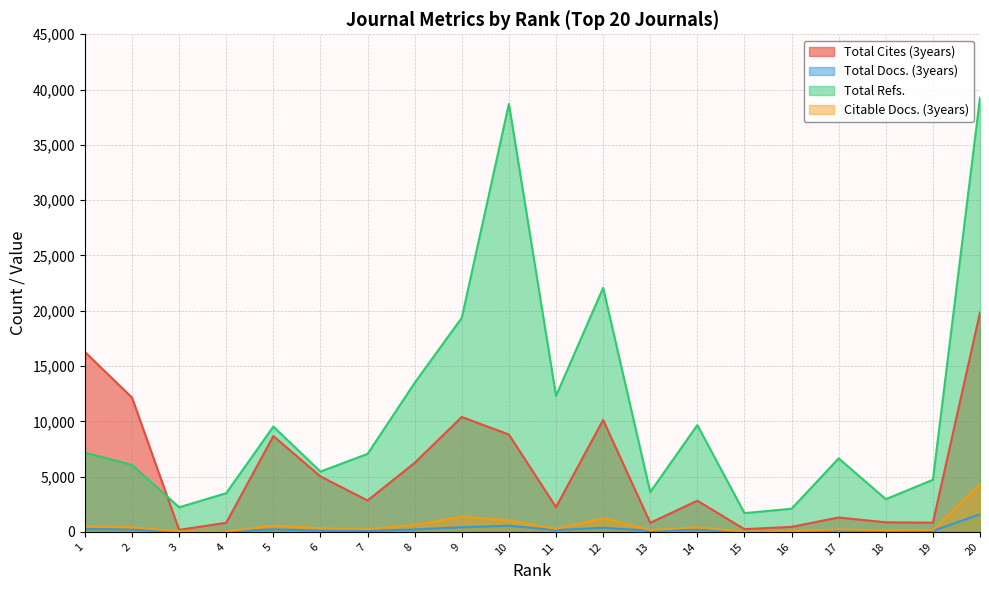

Rank the series by their maximum value, from lowest to highest.

Total Docs. (3years), Citable Docs. (3years), Total Cites (3years), Total Refs.